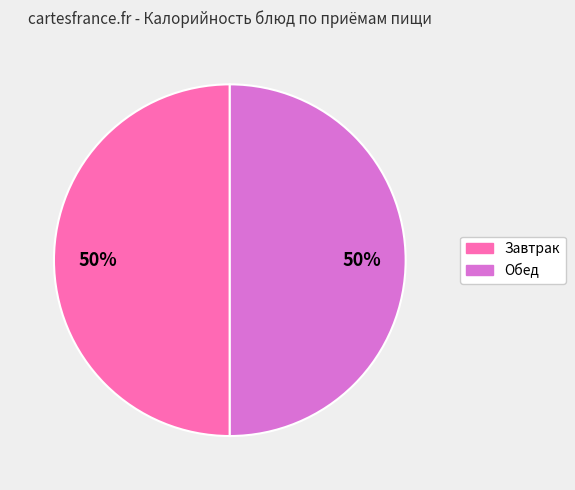

To the nearest percent, what is the average slice percentage?

50%